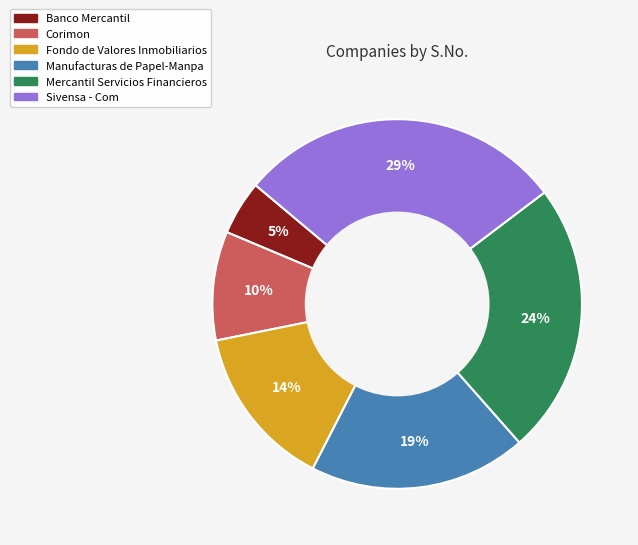

To the nearest percent, what is the difference between the largest and smallest slice percentages?

24%